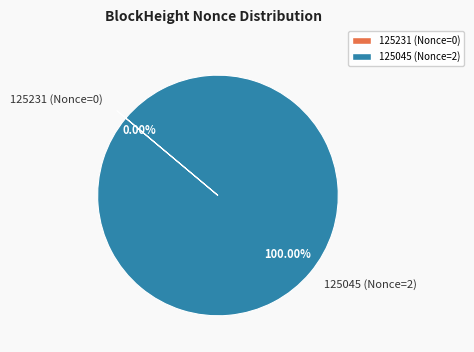

What portion of the pie excludes 125231 (Nonce=0)?

100.0%